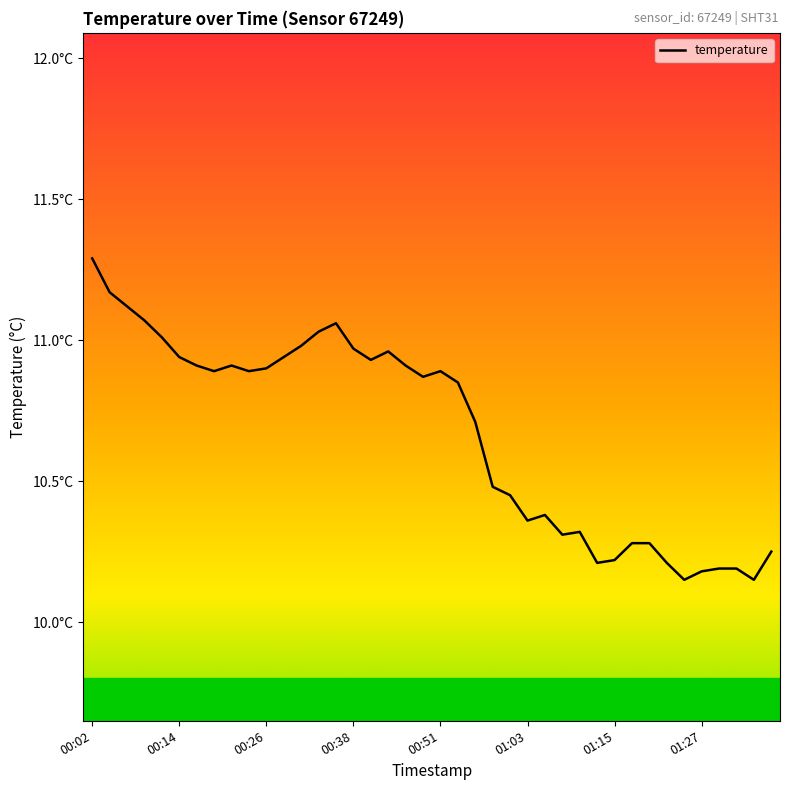

What is the smallest value displayed?

10.2